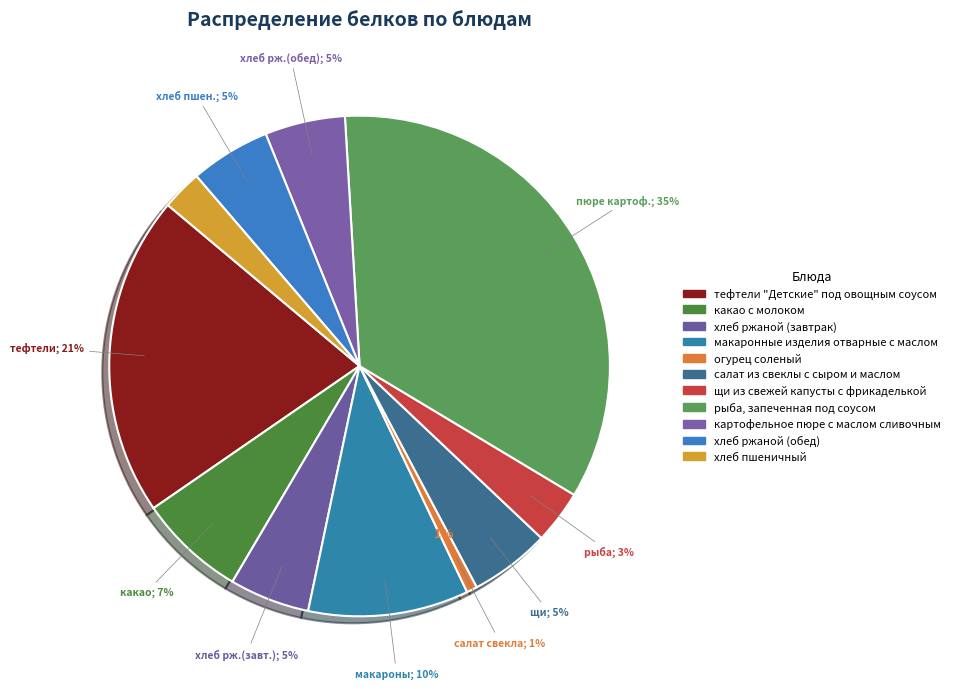

What percentage is NOT represented by салат из свеклы с сыром и маслом?

94.8%